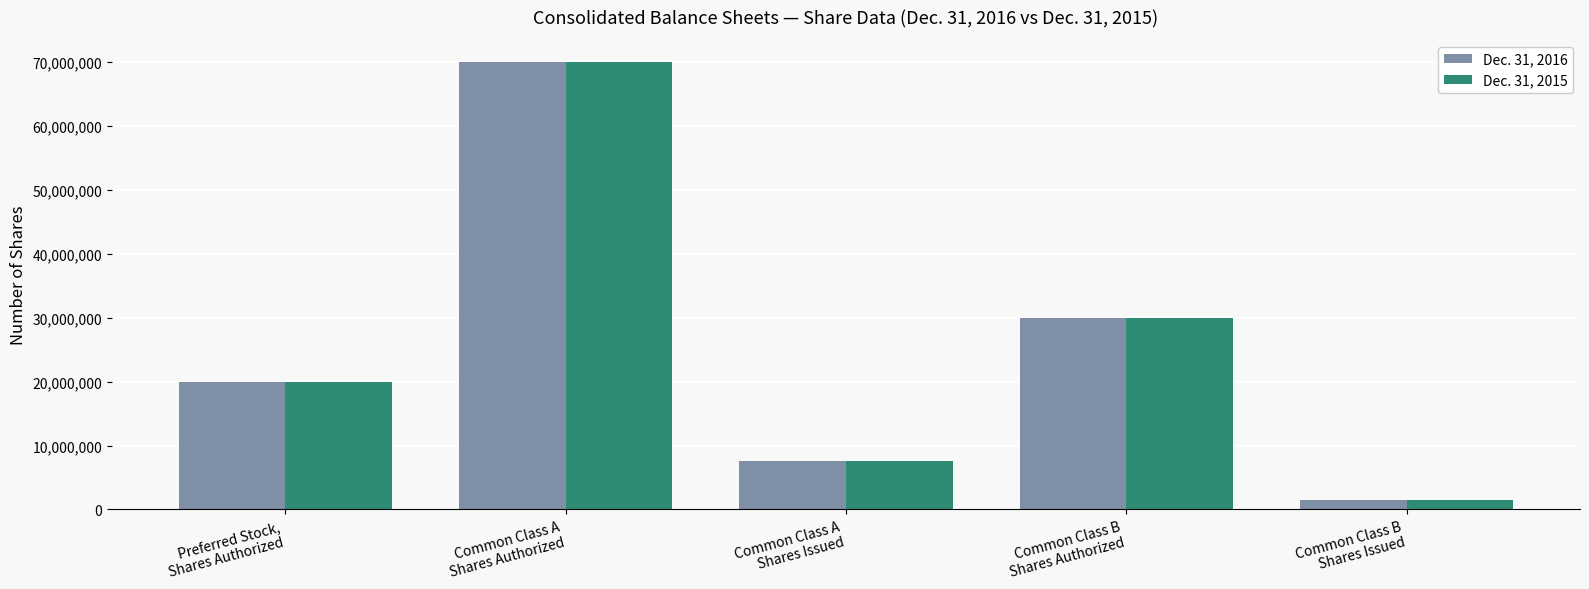

Is the value of Dec. 31, 2016 at Common Class A
Shares Authorized greater than the value of Dec. 31, 2015 at Preferred Stock,
Shares Authorized?

Yes